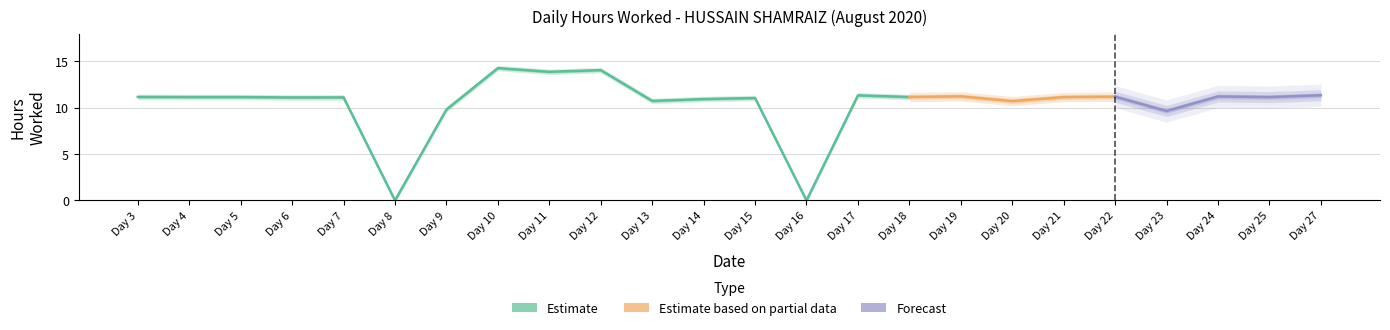

What is the average value?

10.4